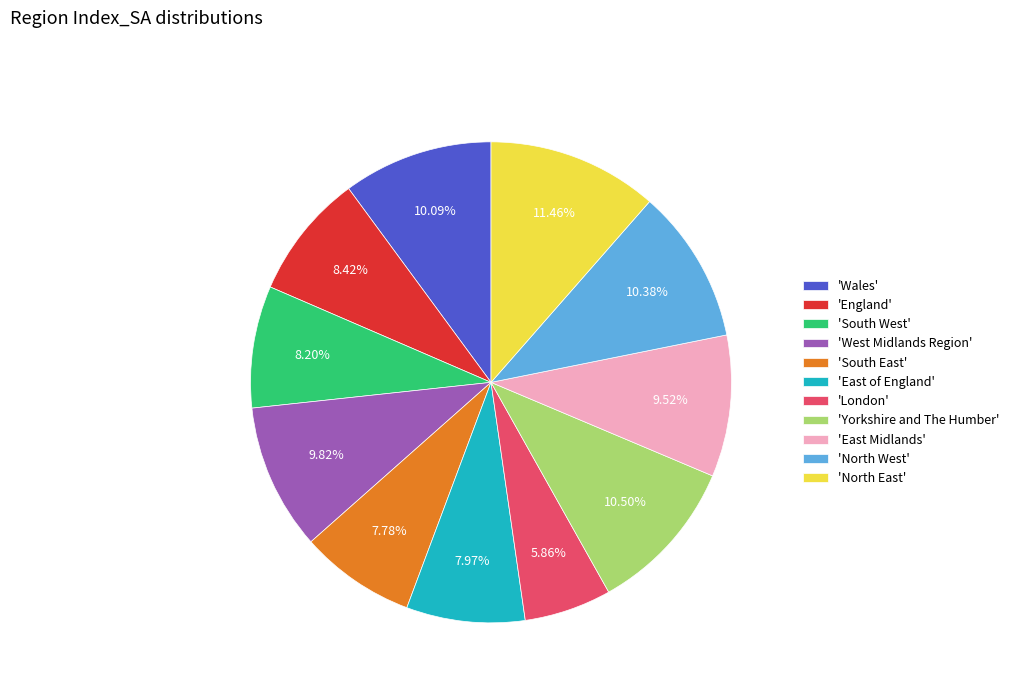

Approximately how many times larger is the value at 'South East' compared to 'Wales'?

0.8